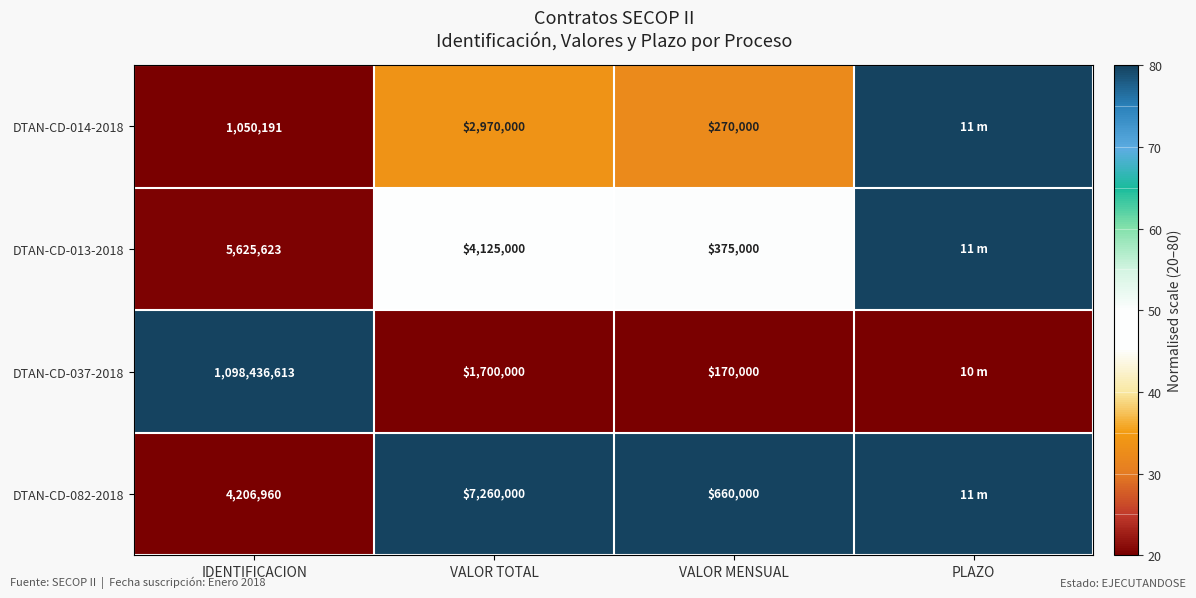

How many series are shown in this chart?

4